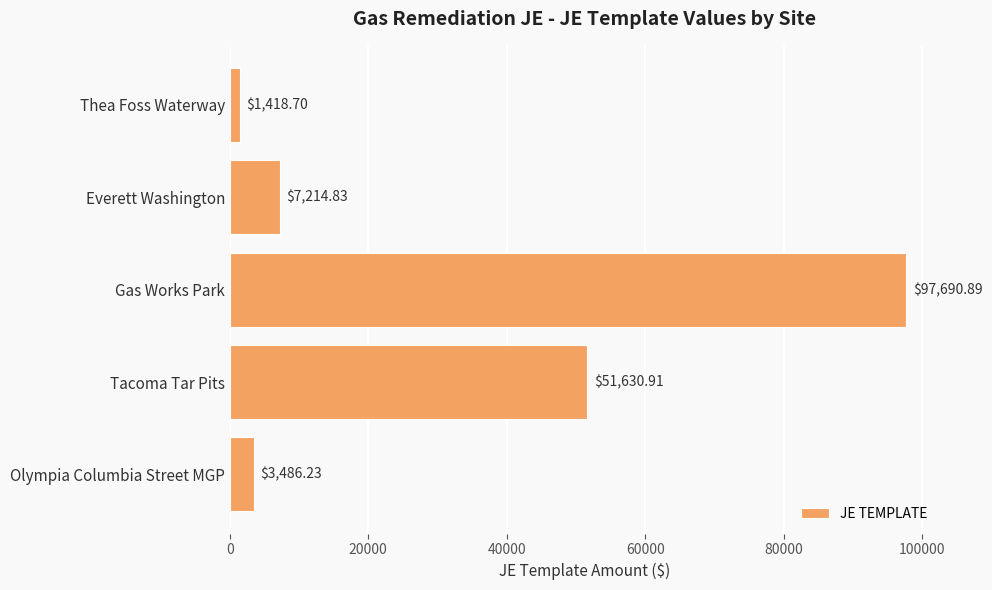

What is the sum of all values?

161441.6